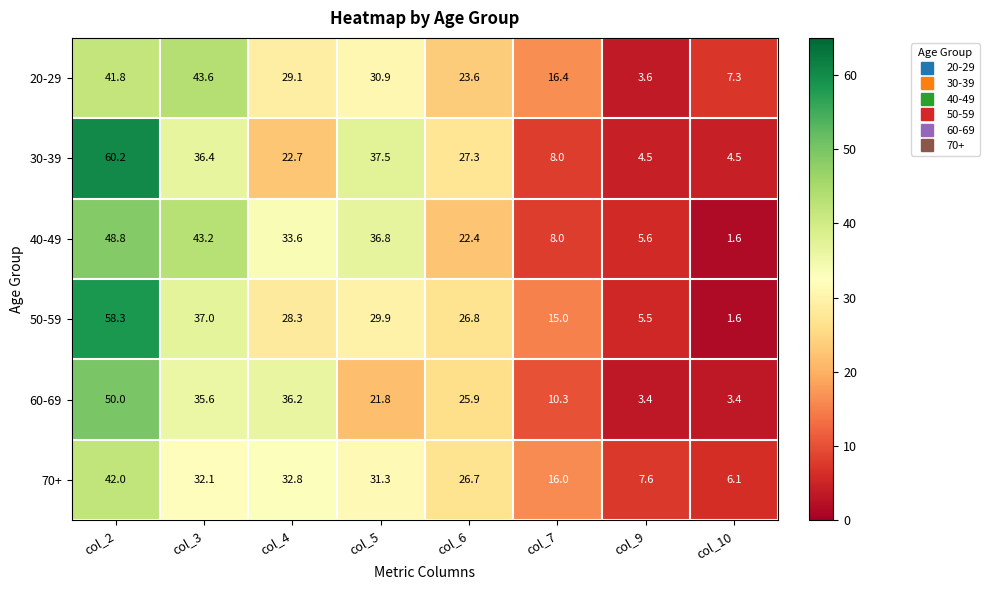

Which category has the highest value in the 70+ series?

col_2